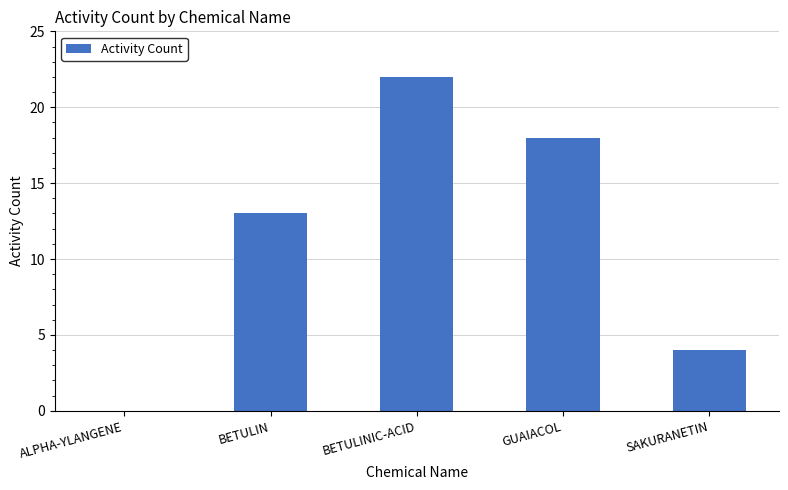

What is the change in value from BETULINIC-ACID to SAKURANETIN?

-18